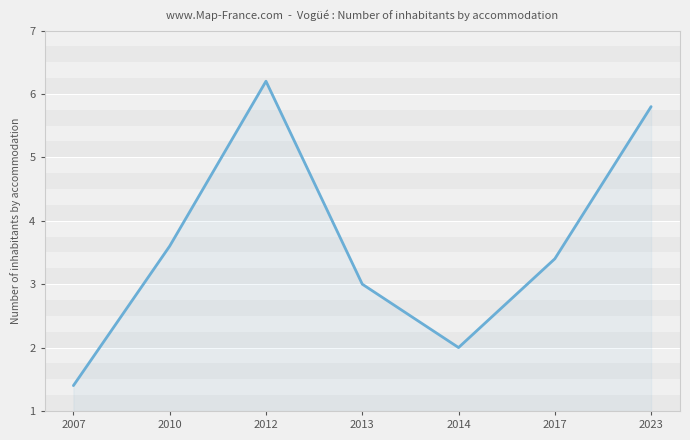

Which has a higher value, 2007 or 2013?

2013